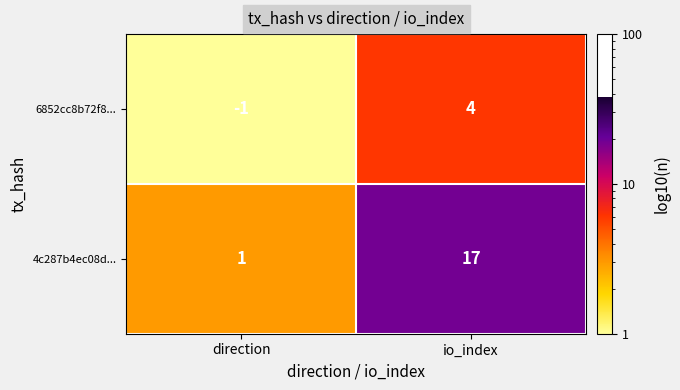

The 6852cc8b72f8... series shows -1 at direction. True or false?

True